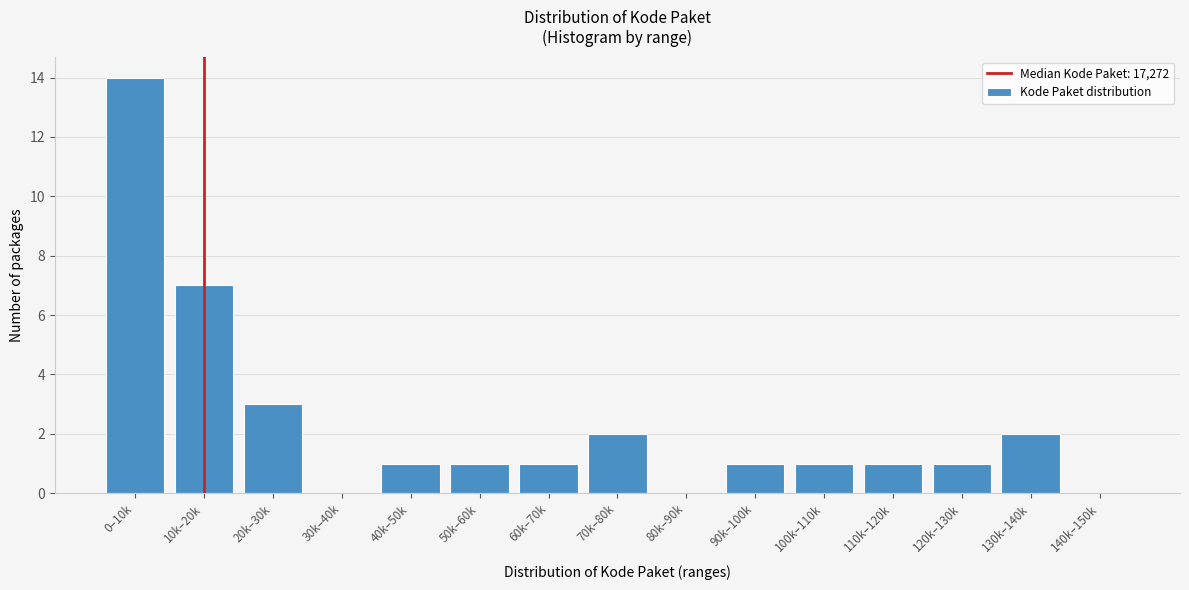

Reading left to right, extract all data points from this chart.

0–10k=14	10k–20k=7	20k–30k=3	30k–40k=0	40k–50k=1	50k–60k=1	60k–70k=1	70k–80k=2	80k–90k=0	90k–100k=1	100k–110k=1	110k–120k=1	120k–130k=1	130k–140k=2	140k–150k=0